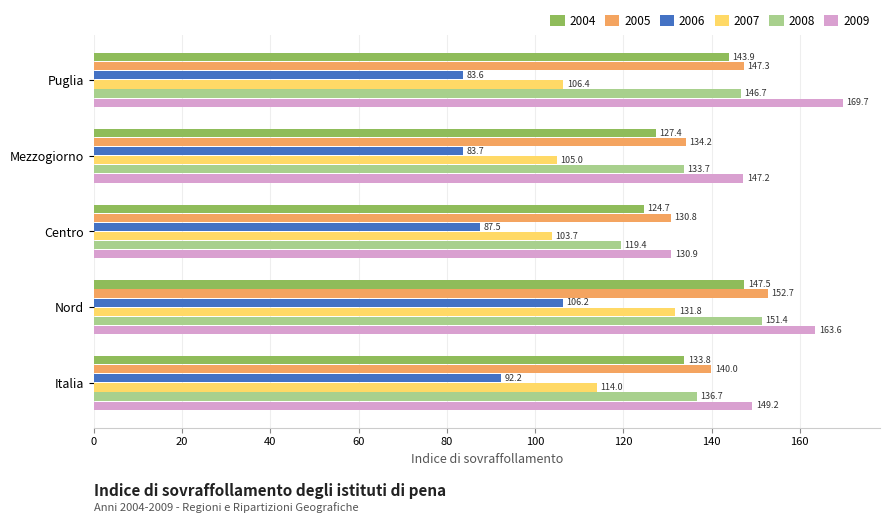

What is the minimum value shown in the chart?

83.6